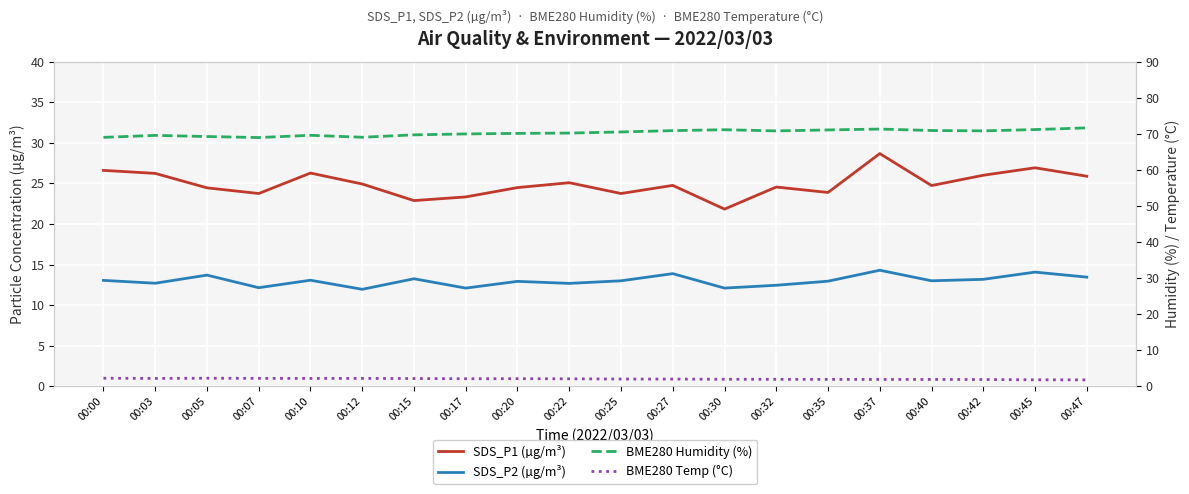

True or false: BME280 Humidity (%) and SDS_P2 (µg/m³) intersect in this chart.

False